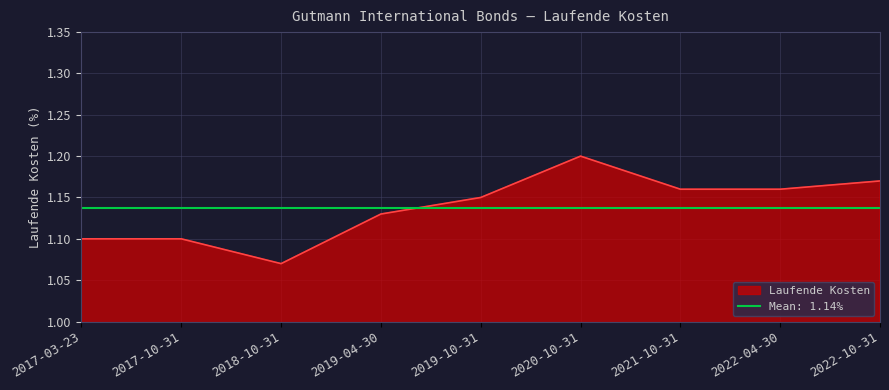

Where is the data nearest to the value 1?

2018-10-31